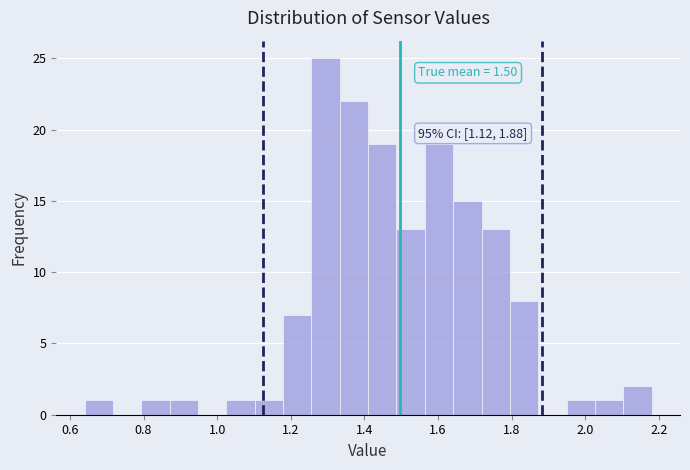

Around what value on the x-axis is the tallest bar? Give the approximate position of its centre, as read against the axis.

1.30